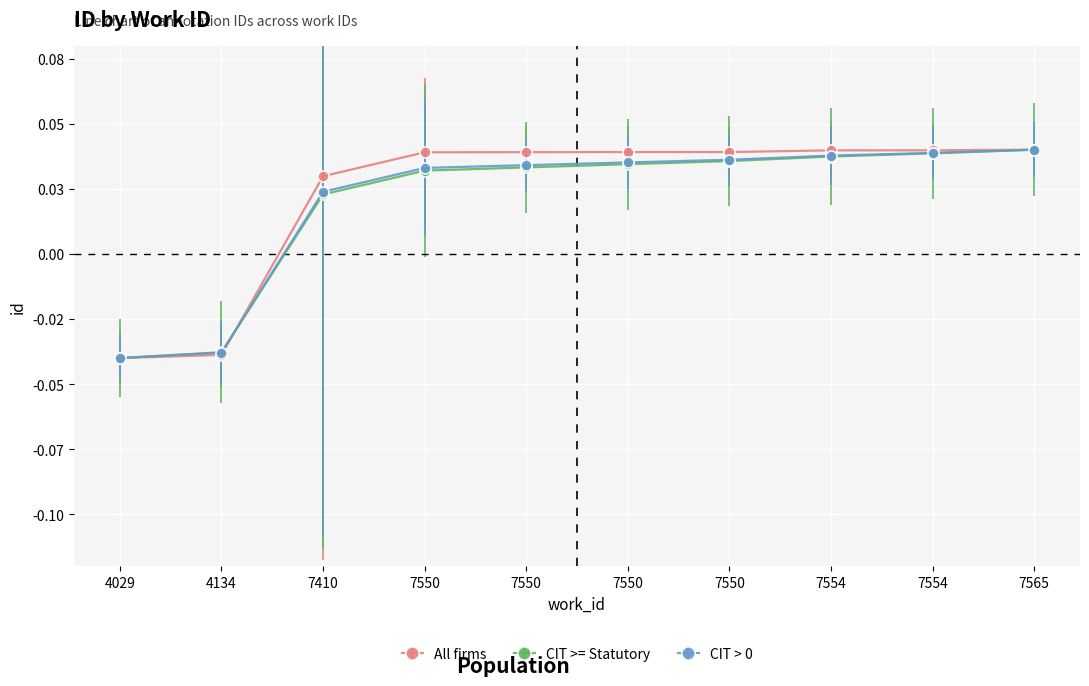

Rank the categories by All firms value from lowest to highest.

4029, 4134, 7410, 7550, 7550, 7550, 7550, 7554, 7554, 7565